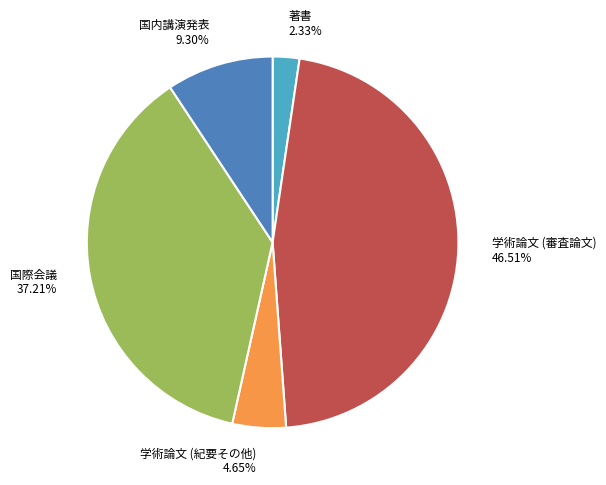

To the nearest percent, what is the difference between the 著書 and 学術論文 (紀要その他) slice percentages?

2%